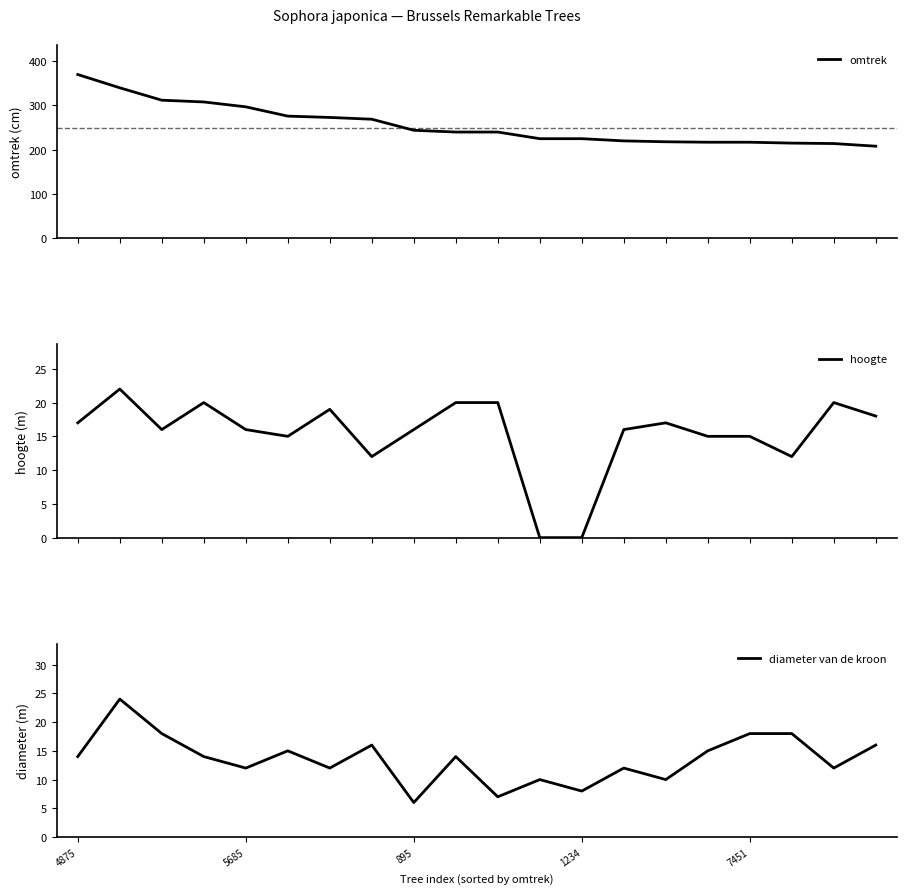

What is the greatest value displayed?

370